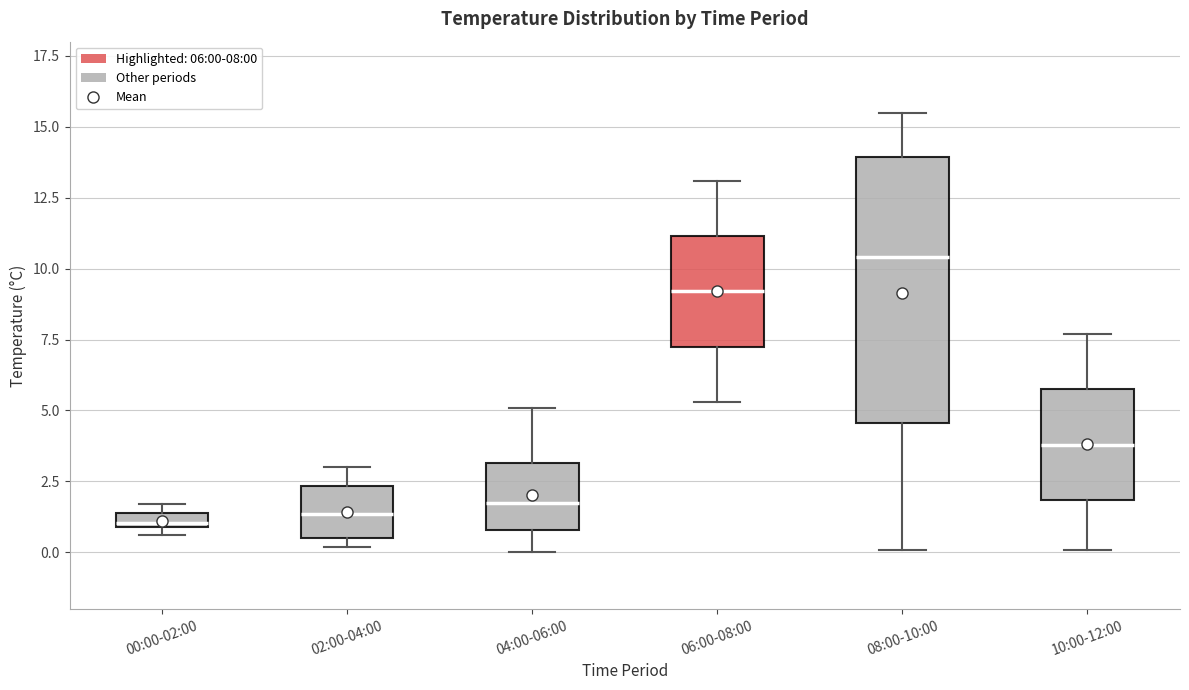

Comparing the boxes themselves (not the whiskers), which one is the tallest?

08:00-10:00